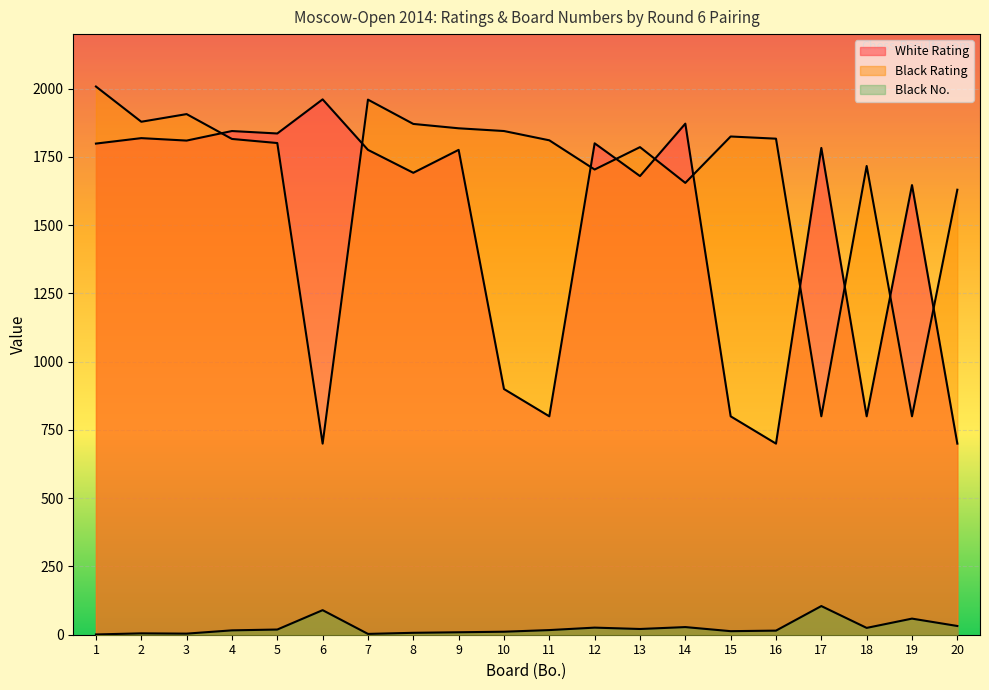

List the labels in order of Black No. value, smallest first.

1, 7, 3, 2, 8, 9, 10, 15, 16, 4, 11, 5, 13, 18, 12, 14, 20, 19, 6, 17